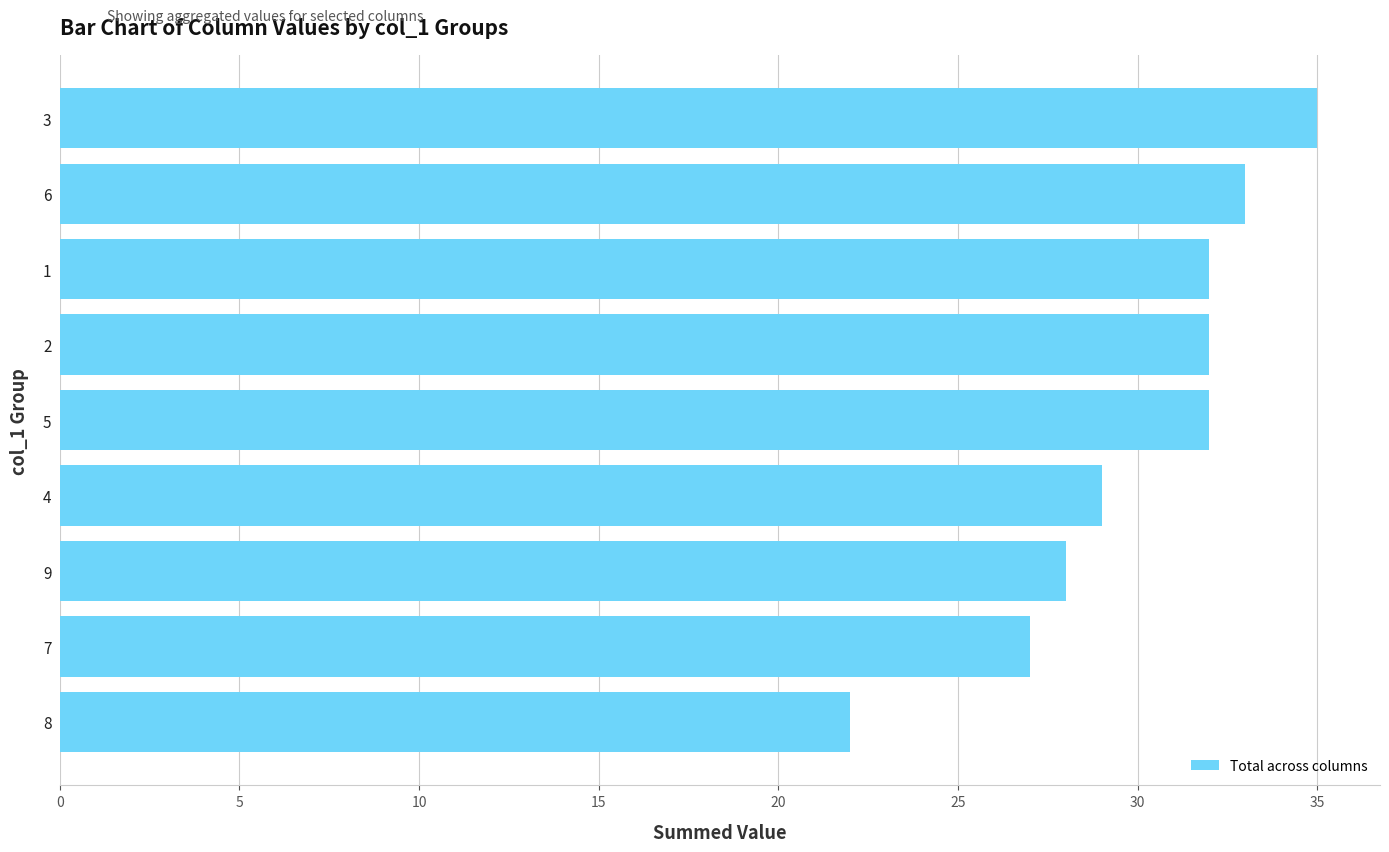

Reading bottom to top, transcribe all the data shown in this chart.

8=22	7=27	9=28	4=29	5=32	2=32	1=32	6=33	3=35